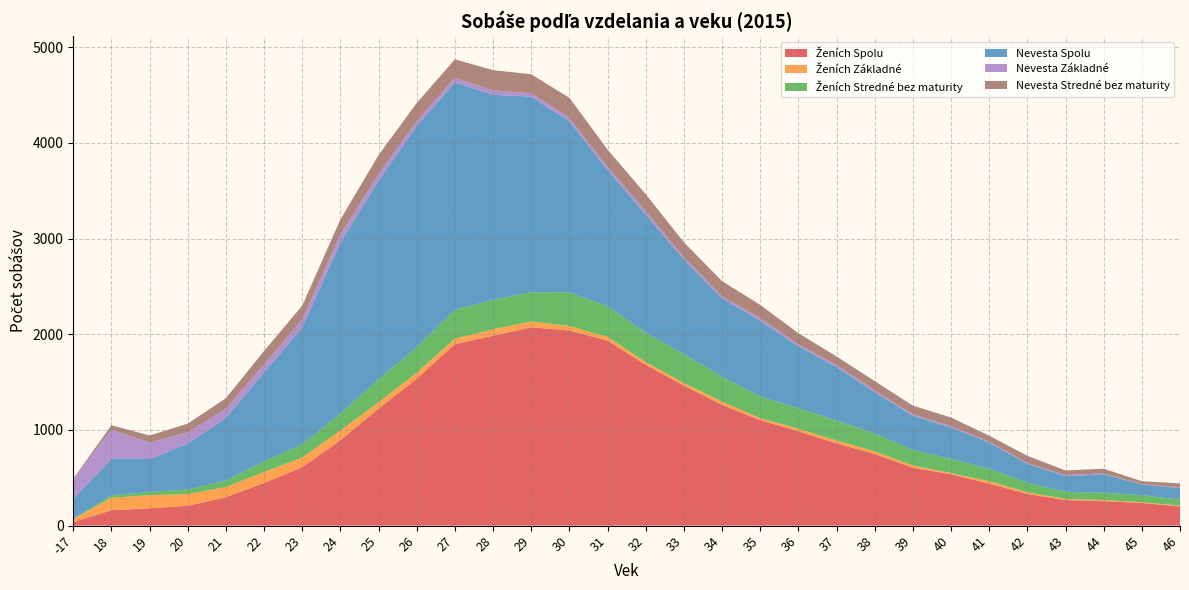

Reading left to right, transcribe all the data shown in this chart.

Ženích Spolu: -17=36	18=161	19=181	20=207	21=297	22=445	23=610	24=893	25=1223	26=1535	27=1897	28=1984	29=2073	30=2039	31=1934	32=1680	33=1463	34=1262	35=1103	36=985	37=859	38=749	39=605	40=537	41=439	42=331	43=267	44=255	45=237	46=200
Ženích Základné: -17=33	18=131	19=137	20=122	21=106	22=116	23=102	24=102	25=66	26=63	27=57	28=68	29=61	30=47	31=38	32=29	33=27	34=35	35=20	36=28	37=30	38=27	39=24	40=12	41=25	42=17	43=12	44=12	45=7	46=9
Ženích Stredné bez maturity: -17=3	18=25	19=34	20=49	21=68	22=111	23=136	24=176	25=240	26=267	27=303	28=307	29=306	30=351	31=323	32=305	33=303	34=259	35=226	36=214	37=211	38=186	39=163	40=147	41=131	42=101	43=74	44=77	45=74	46=62
Nevesta Spolu: -17=209	18=381	19=344	20=479	21=655	22=930	23=1223	24=1786	25=2076	26=2311	27=2375	28=2143	29=2044	30=1788	31=1421	32=1237	33=987	34=822	35=791	36=648	37=556	38=433	39=356	40=330	41=272	42=197	43=163	44=193	45=112	46=121
Nevesta Základné: -17=199	18=305	19=173	20=118	21=98	22=82	23=84	24=90	25=68	26=53	27=50	28=47	29=35	30=36	31=33	32=36	33=25	34=19	35=31	36=19	37=22	38=19	39=16	40=13	41=12	42=7	43=13	44=8	45=5	46=9
Nevesta Stredné bez maturity: -17=10	18=46	19=73	20=91	21=108	22=142	23=144	24=153	25=200	26=188	27=191	28=211	29=198	30=210	31=181	32=177	33=156	34=158	35=136	36=117	37=90	38=97	39=90	40=91	41=61	42=77	43=47	44=50	45=29	46=41